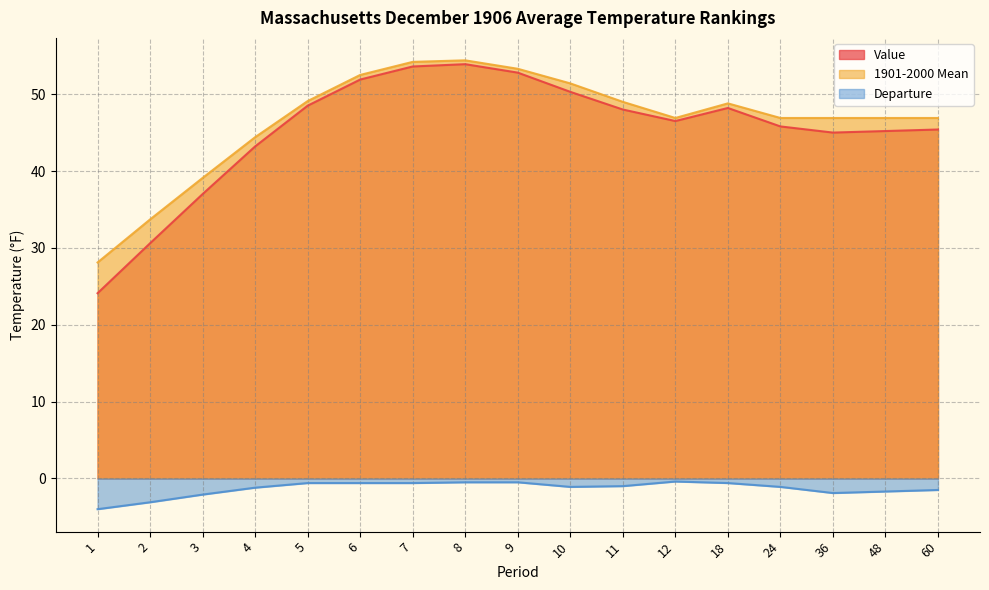

At which label does 1901-2000 Mean first exceed 46?

5